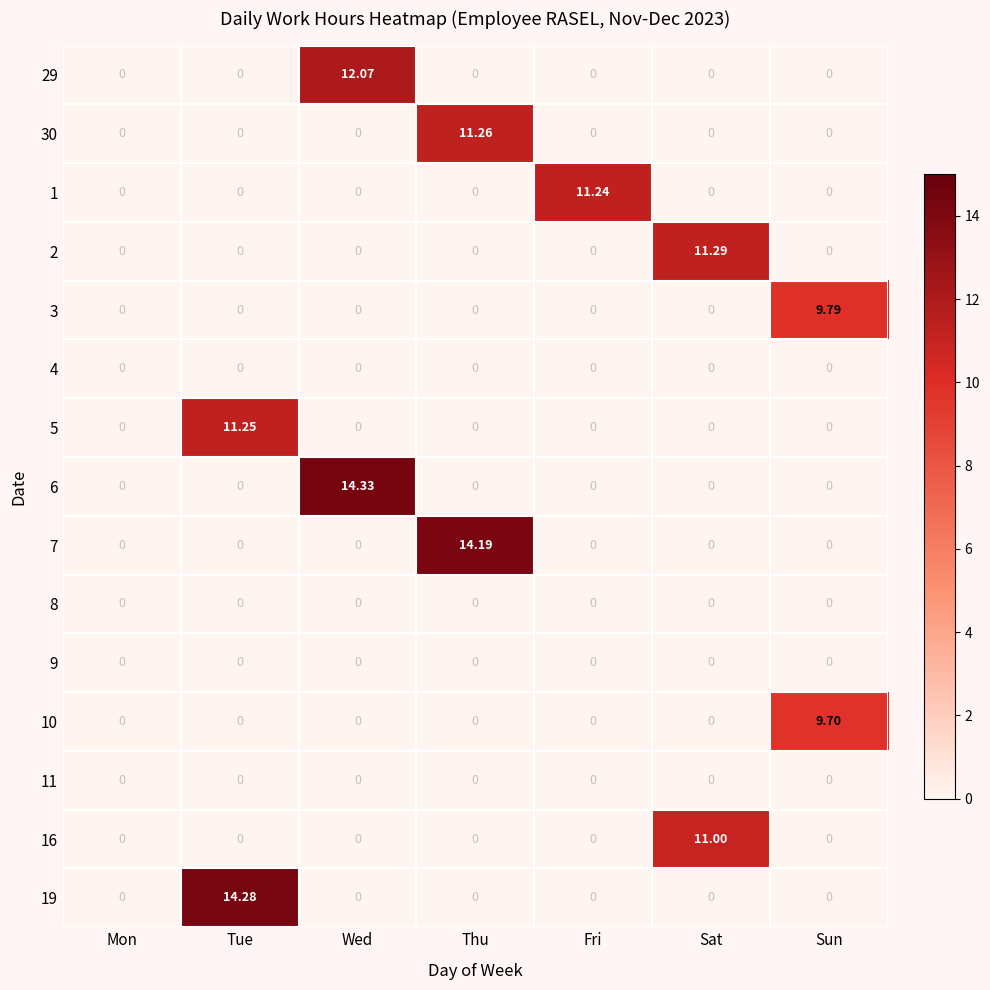

At which category is the sum across all series the highest?

Wed